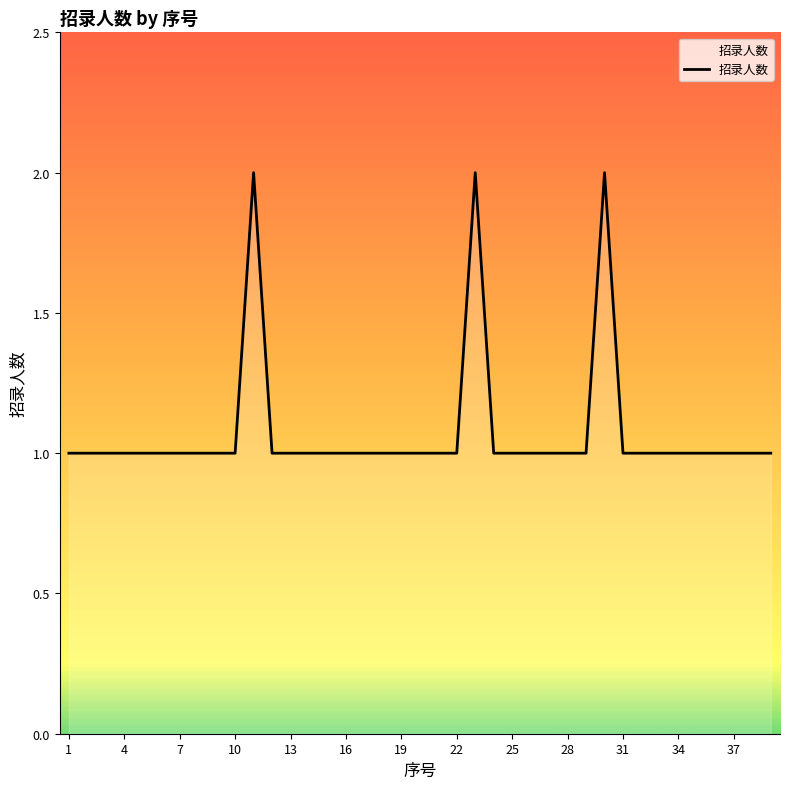

The value at 25 is 1. True or false?

True